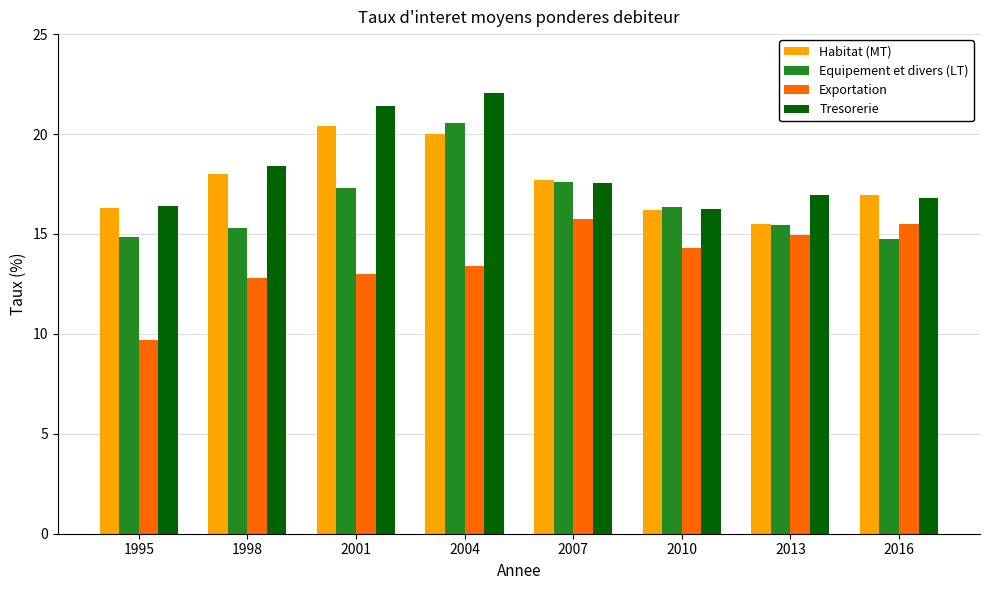

Is it true that Tresorerie equals 21.4 at 2001?

True